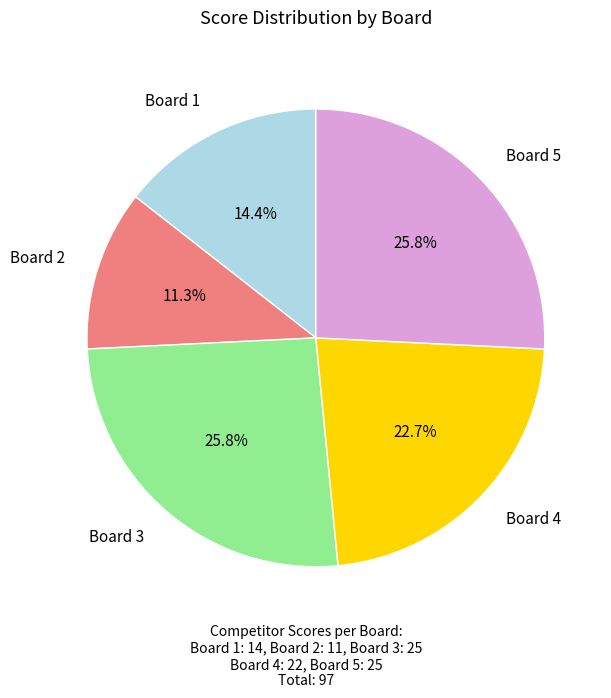

Is there any slice that represents more than half of the pie?

No